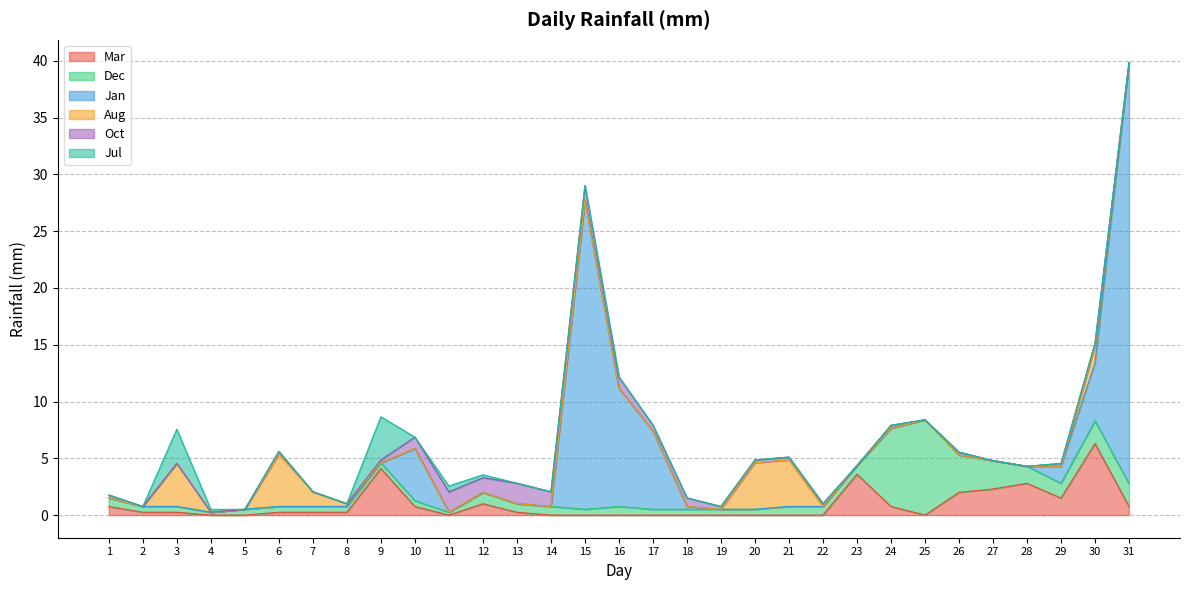

Which series changed the most between 20 and 23?

Aug